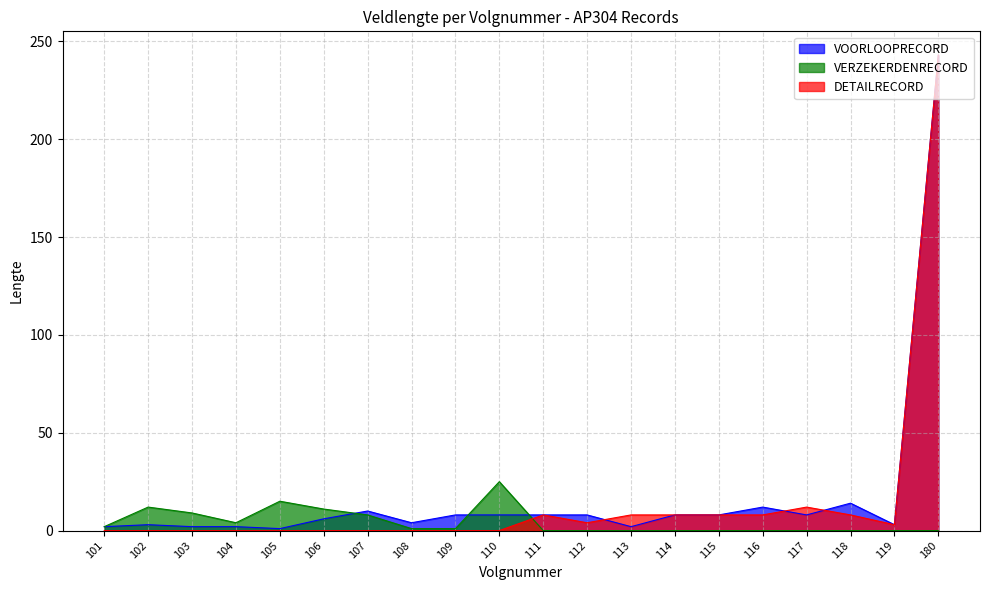

How many times do DETAILRECORD and VERZEKERDENRECORD cross each other?

1